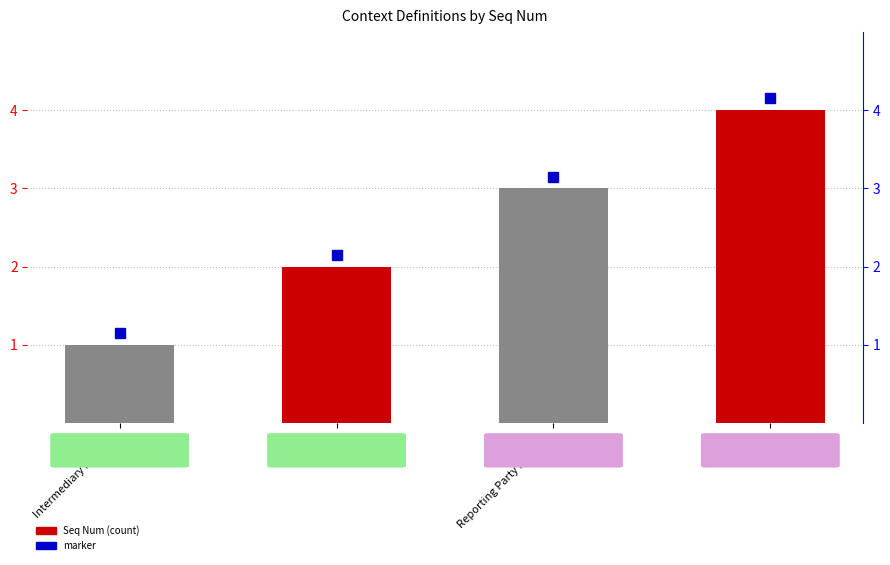

What is the change in value from Reporting Party Heading to RP?

+1